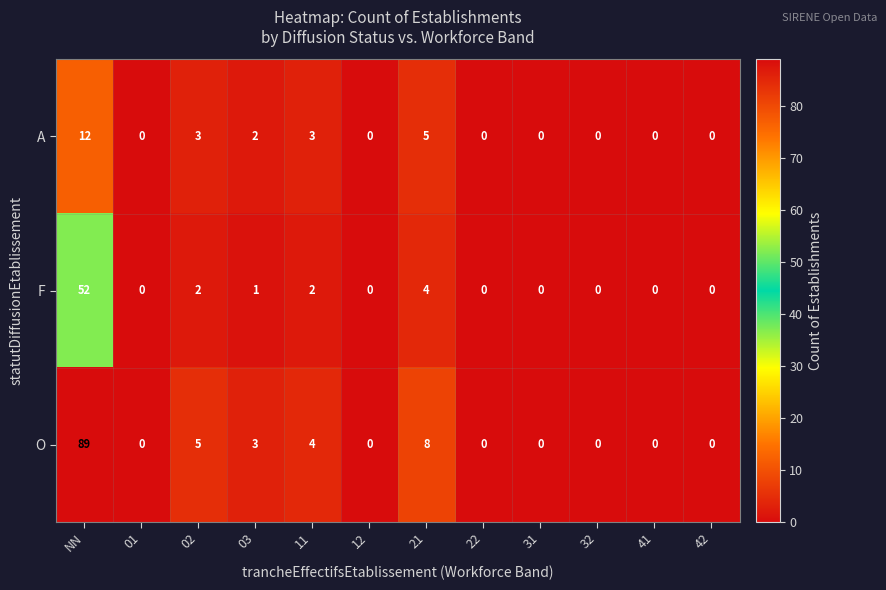

Rank the series by their maximum value, from lowest to highest.

A, F, O